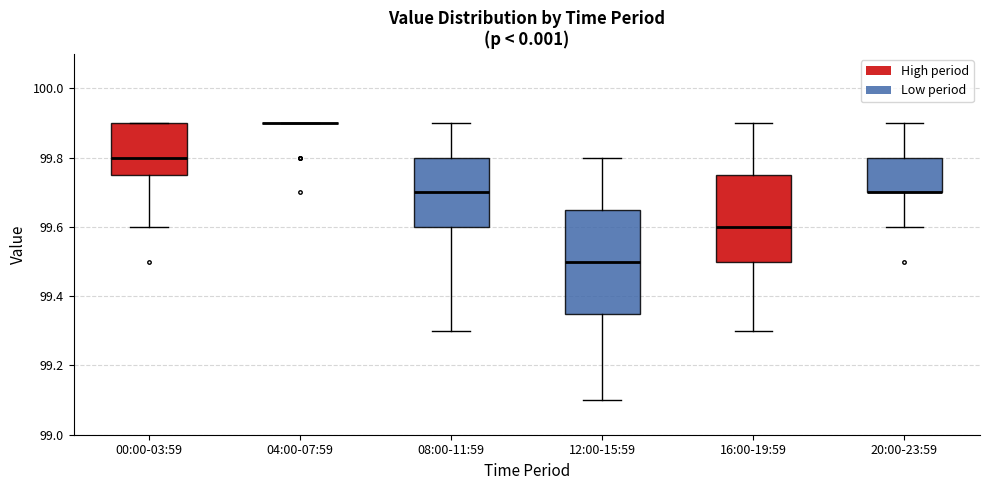

Reading left to right, read every box against the y-axis: the position of its median line, the range the box covers, and the ends of its whiskers. The values are not printed on the chart, so give them approximately, as read against the axis.

00:00-03:59: median 99.80, box 99.76 to 99.90, whiskers 99.60 to 99.90
04:00-07:59: box collapsed to a line at 99.90, whiskers 99.90 to 99.90
08:00-11:59: median 99.70, box 99.60 to 99.80, whiskers 99.30 to 99.90
12:00-15:59: median 99.50, box 99.36 to 99.66, whiskers 99.10 to 99.80
16:00-19:59: median 99.60, box 99.50 to 99.76, whiskers 99.30 to 99.90
20:00-23:59: median 99.70 (drawn on the box's lower edge), box 99.70 to 99.80, whiskers 99.60 to 99.90